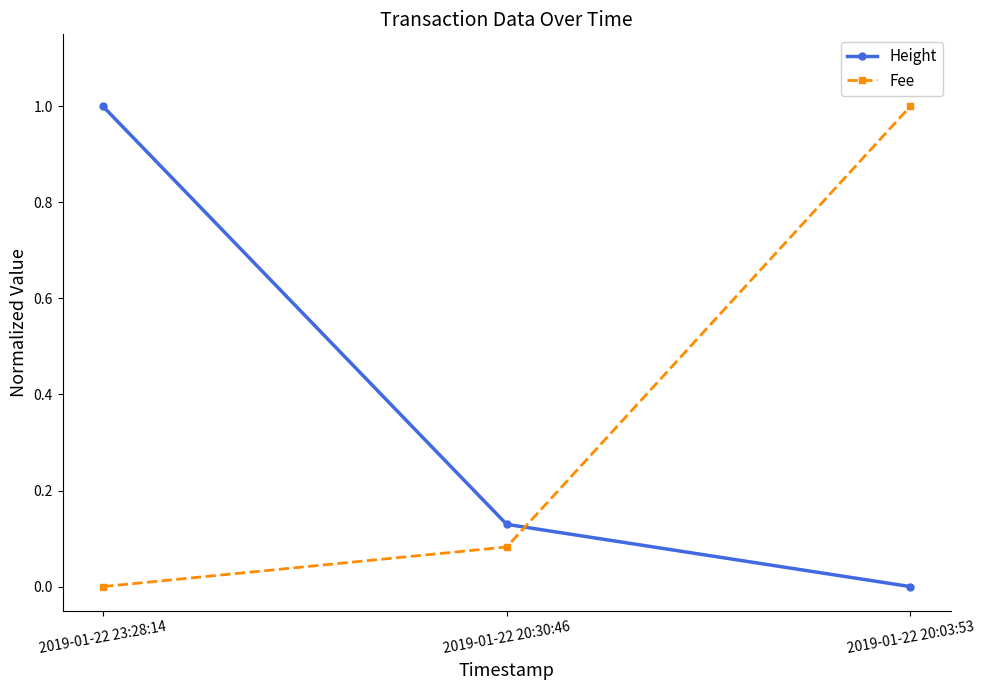

At which label is Height closest to 0?

2019-01-22 20:03:53